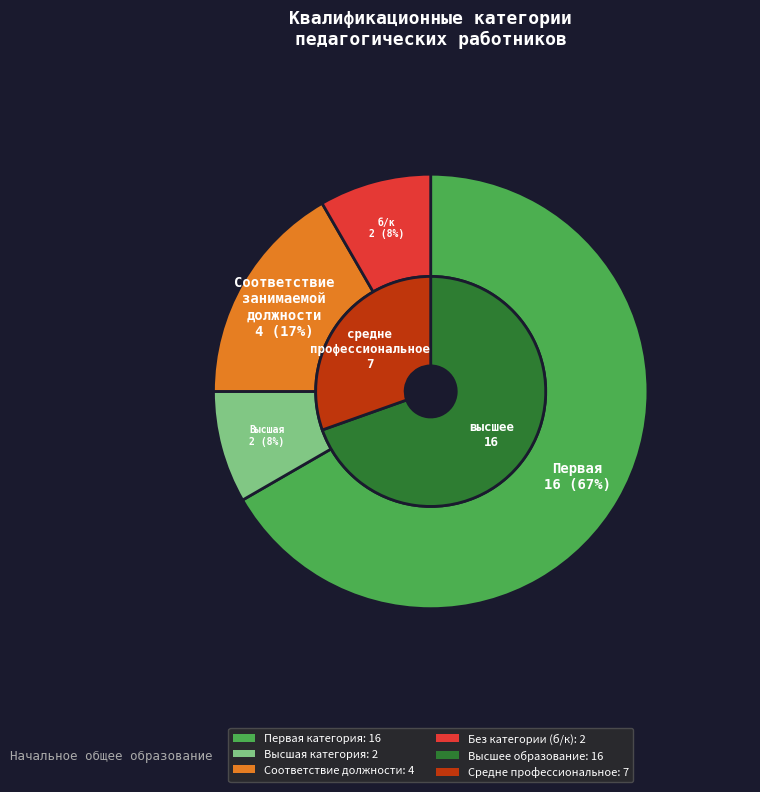

Approximately how many times larger is the value at б/к compared to Высшая?

1.0